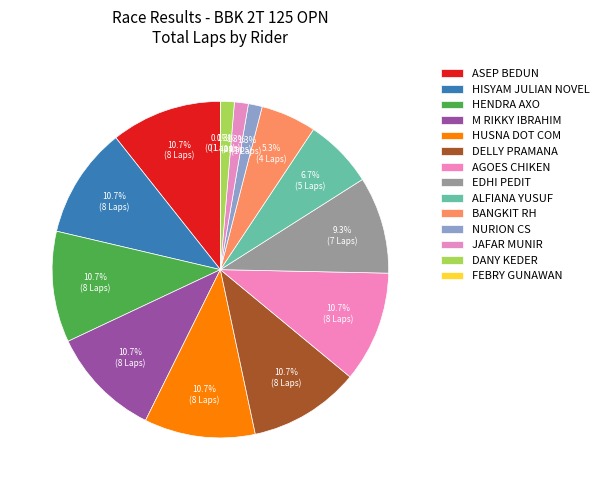

What percentage is the M RIKKY IBRAHIM slice, to the nearest percent?

11%